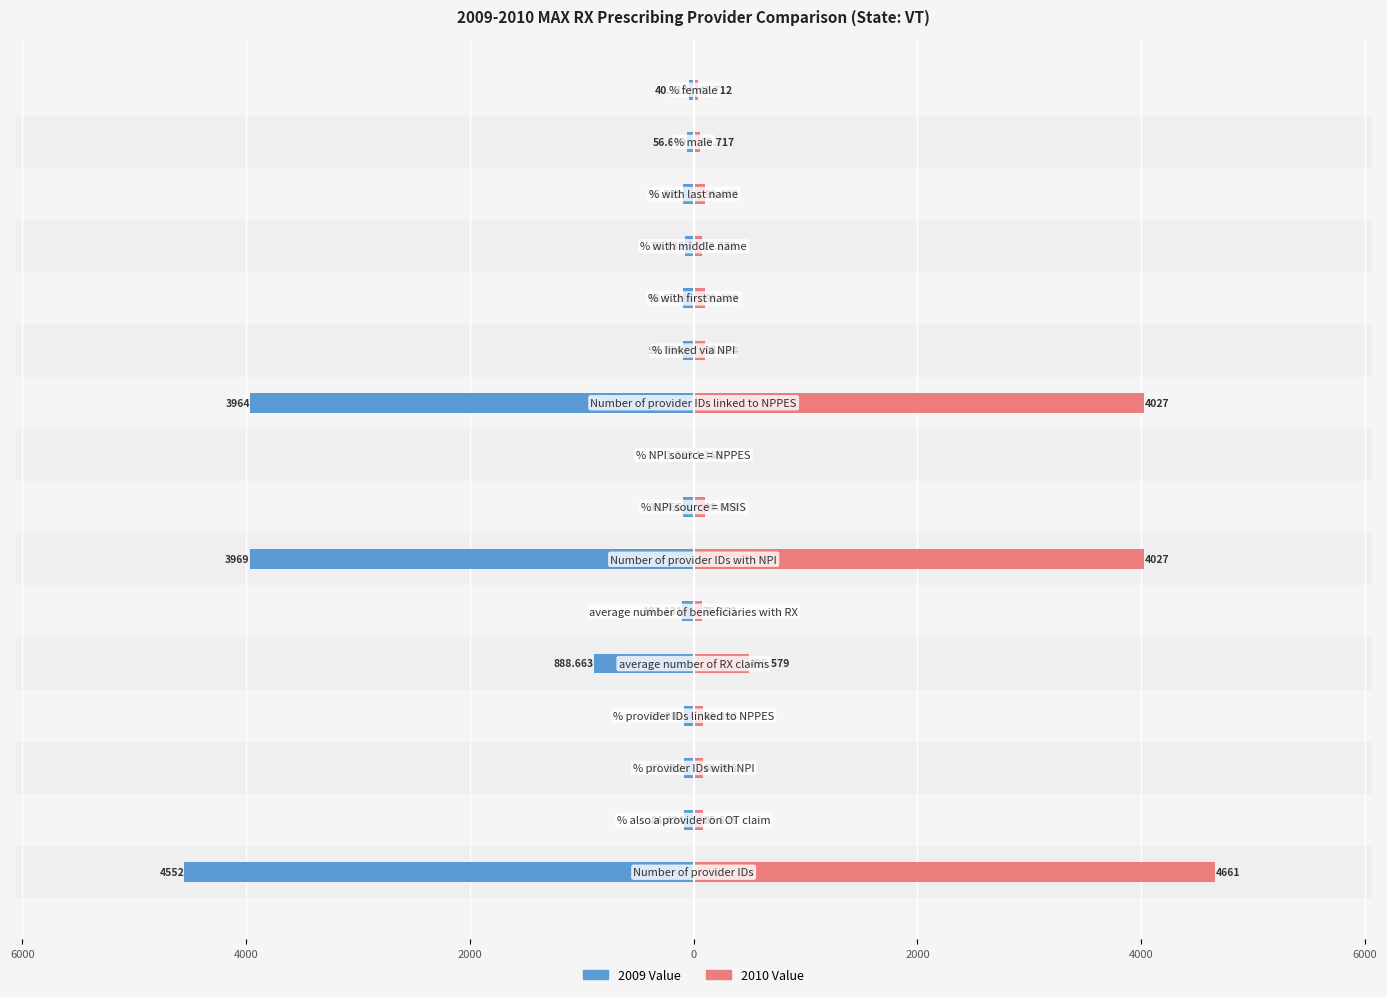

How many data points in 2010 Value are above 98?

8